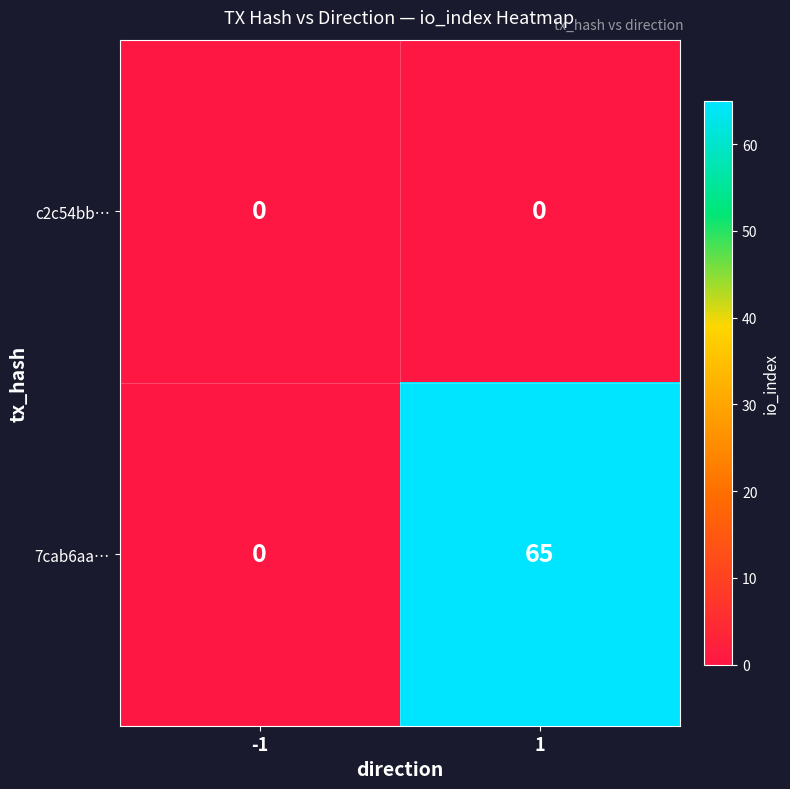

What is the highest value of the 7cab6aa… series?

65